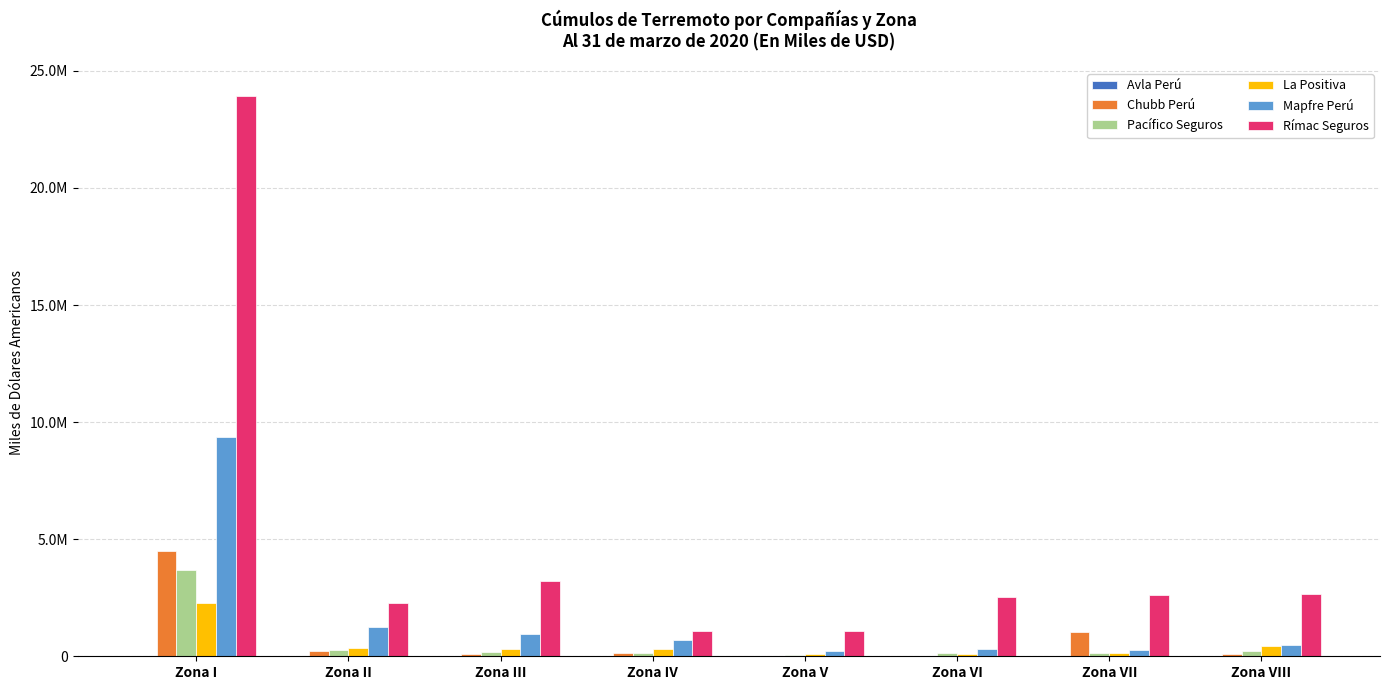

What is the maximum value for Avla Perú?

8212.9